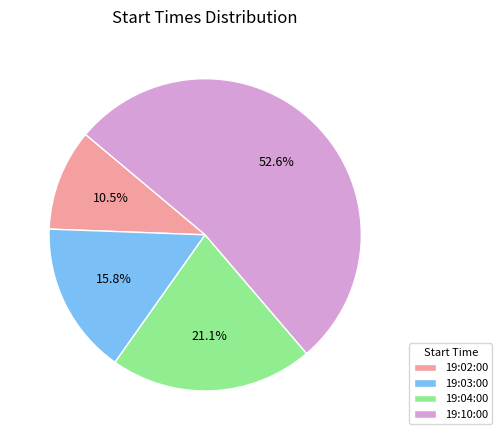

Does 19:04:00 account for over 50% of the chart?

No